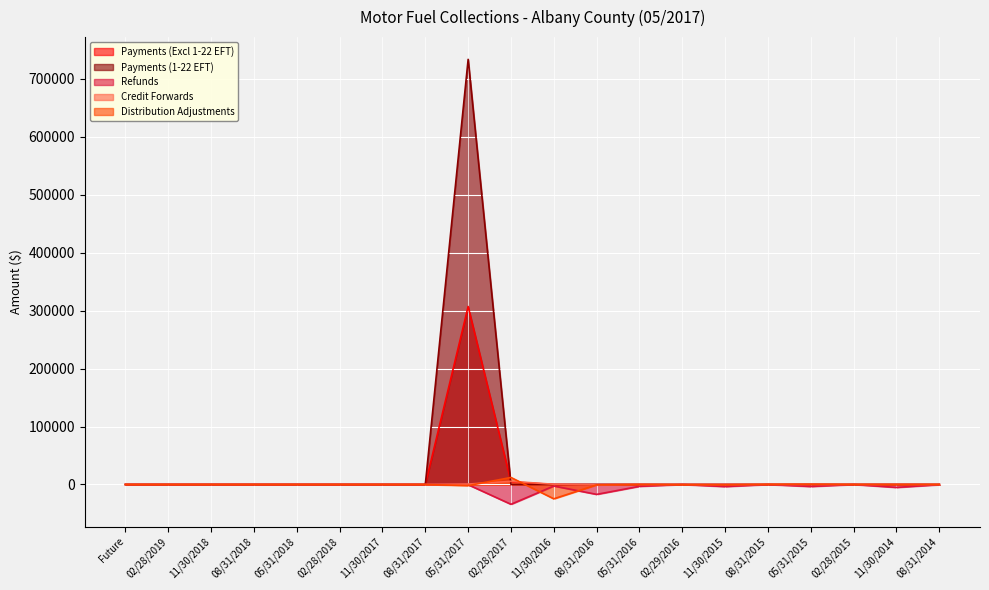

True or false: Payments (1-22 EFT) and Refunds intersect in this chart.

False